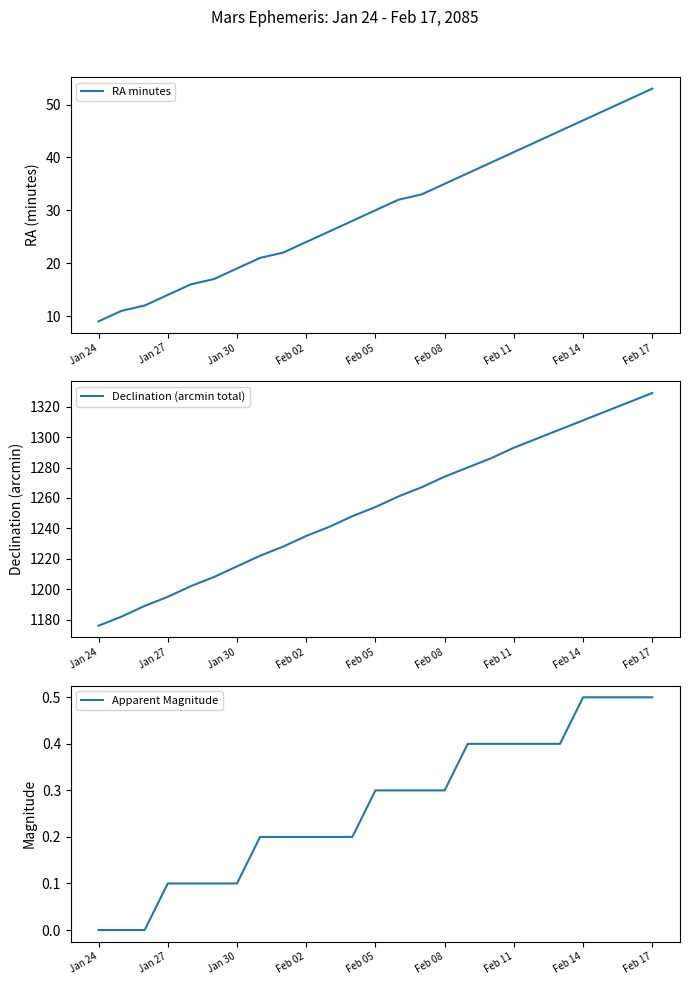

What is the maximum value for RA minutes?

53